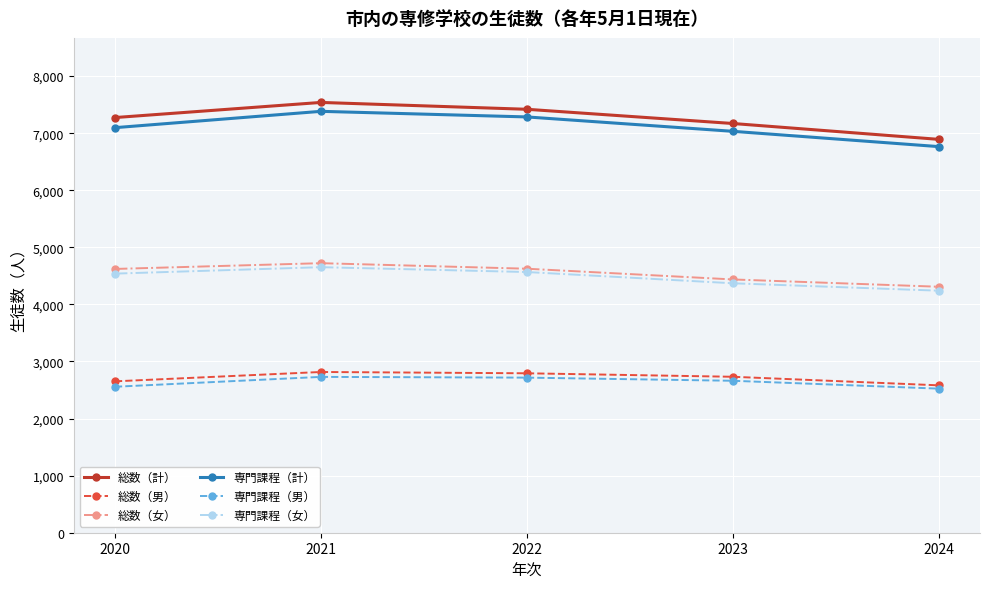

What is the sum of the 専門課程（男） values at 2020 and 2021?

5287